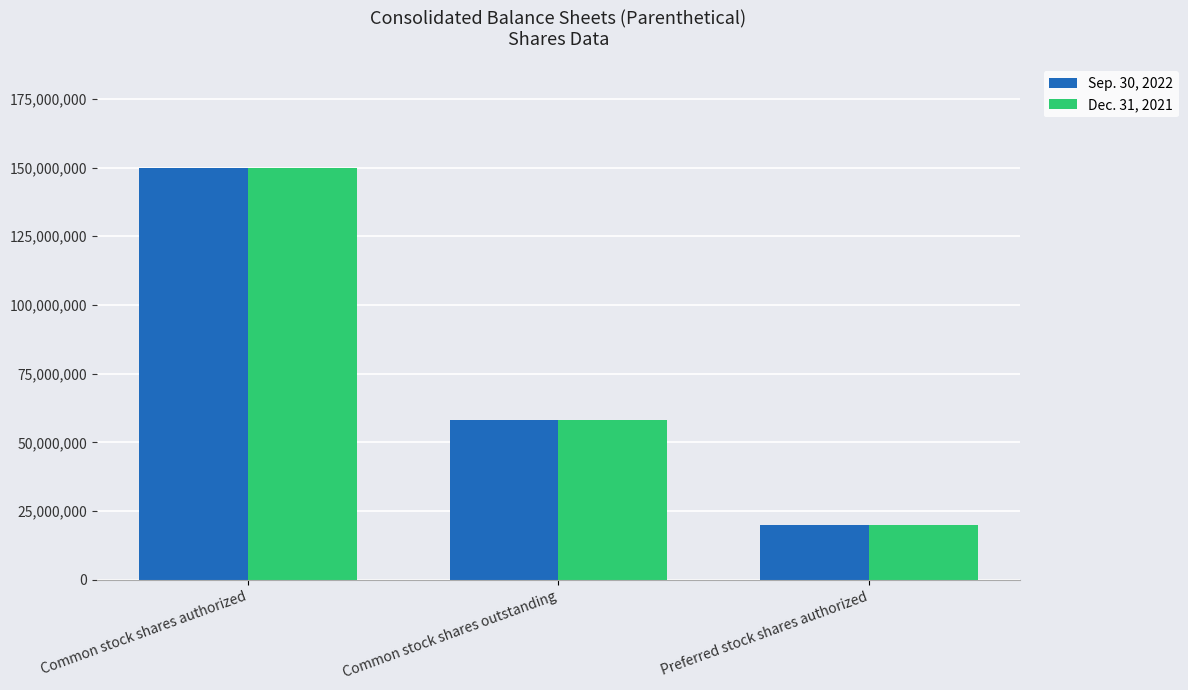

At how many categories does at least one series exceed 89013447?

1